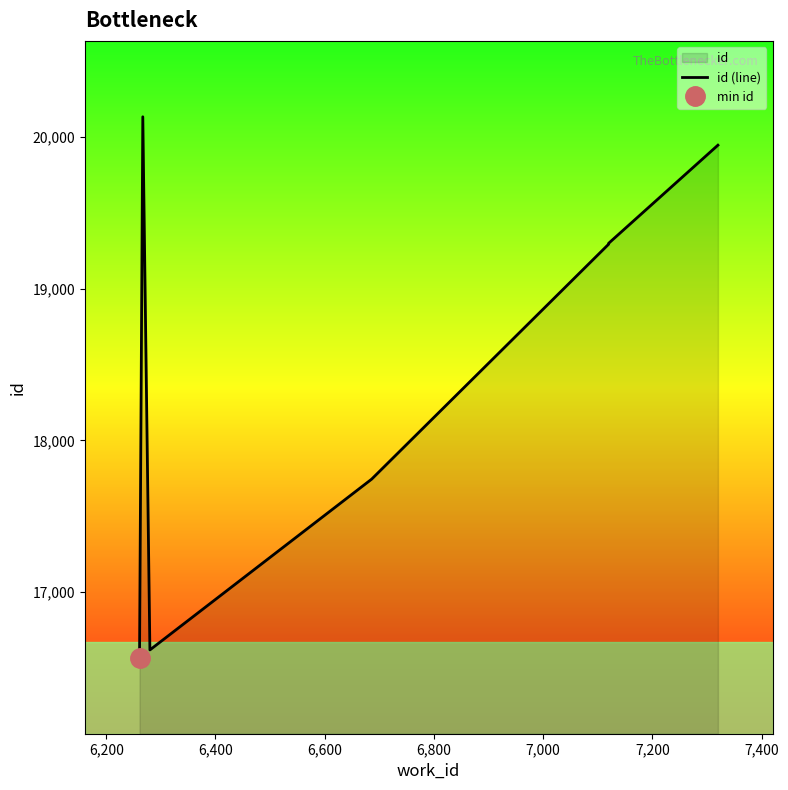

Reading left to right, what are all the values shown in this chart?

16568	20132	16620	17745	19293	19296	19298	19299	19945